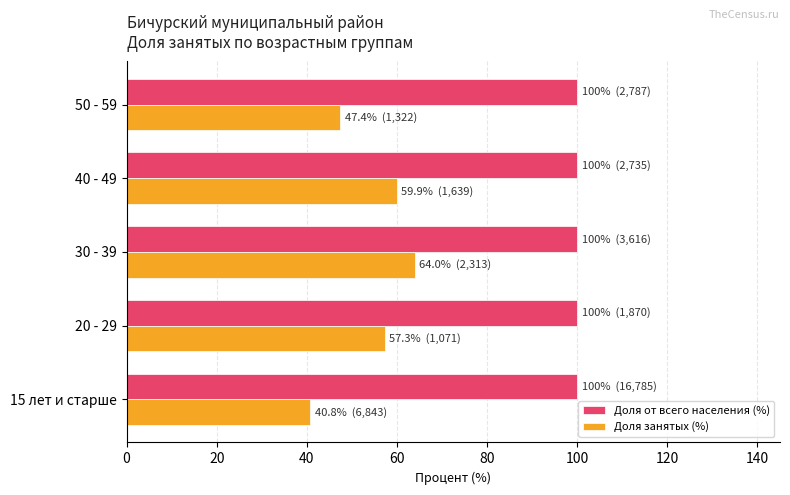

Count the number of data series in this chart.

2